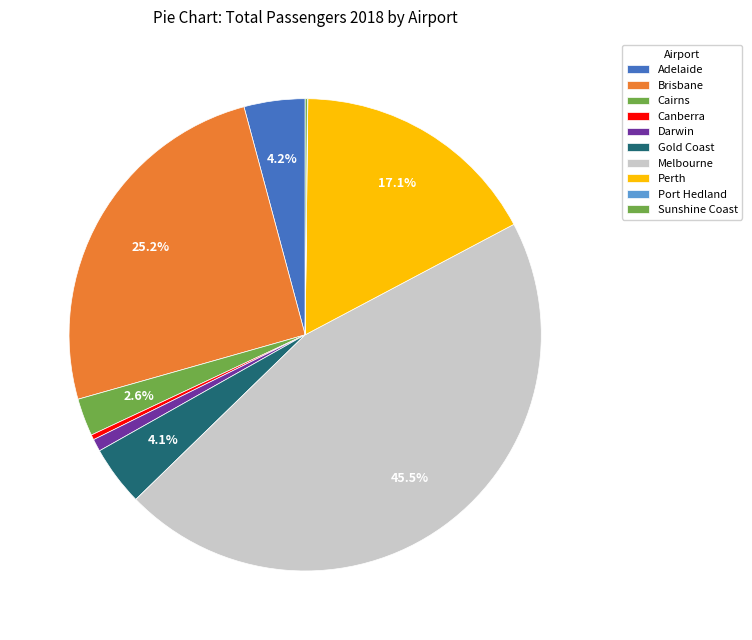

How much of the chart is everything except Gold Coast?

95.9%